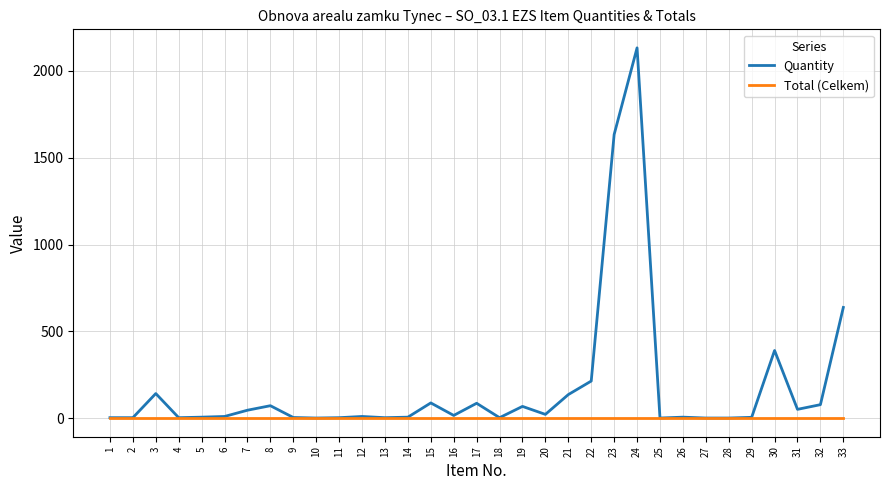

What is the maximum value for Quantity?

2133